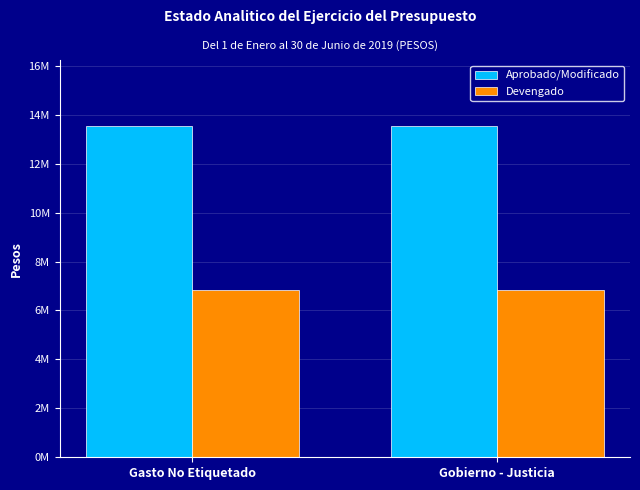

What are all the series names shown in the legend?

Aprobado/Modificado, Devengado